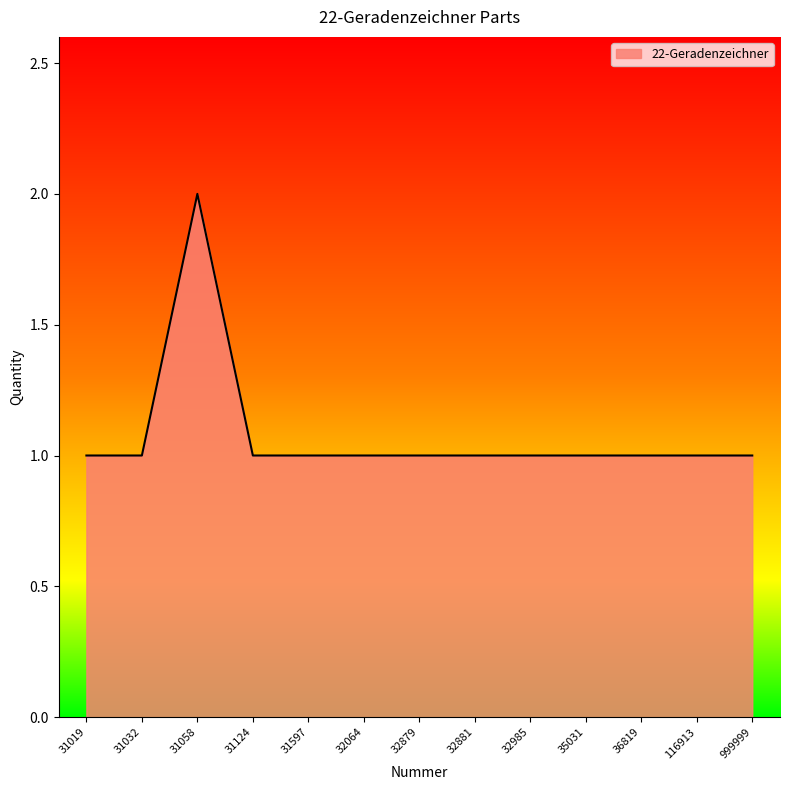

Is it true that the value at 32879 is 2?

False